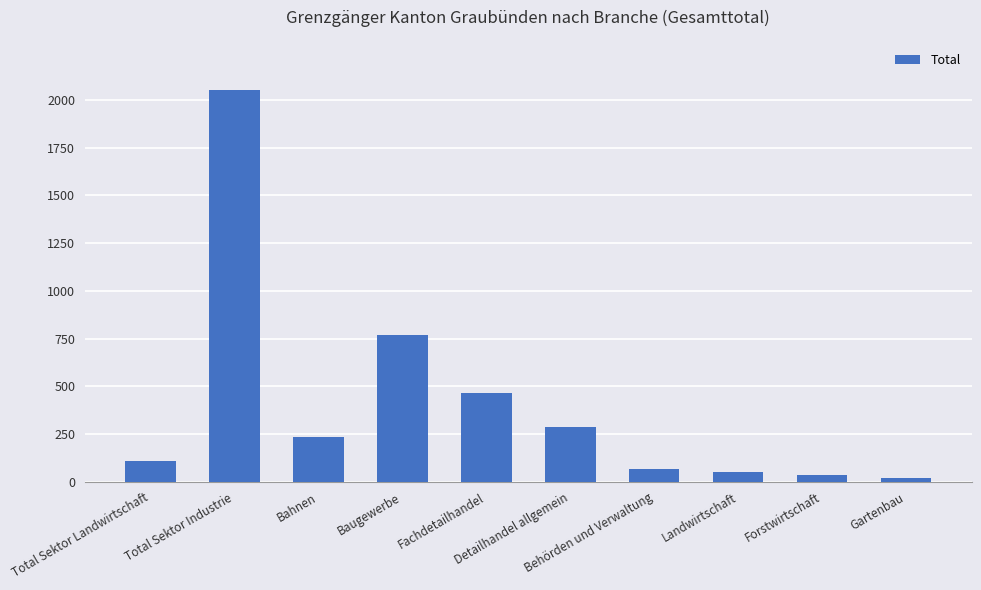

Reading left to right, extract all data points from this chart.

106	2052	235	766	464	285	65	50	34	21